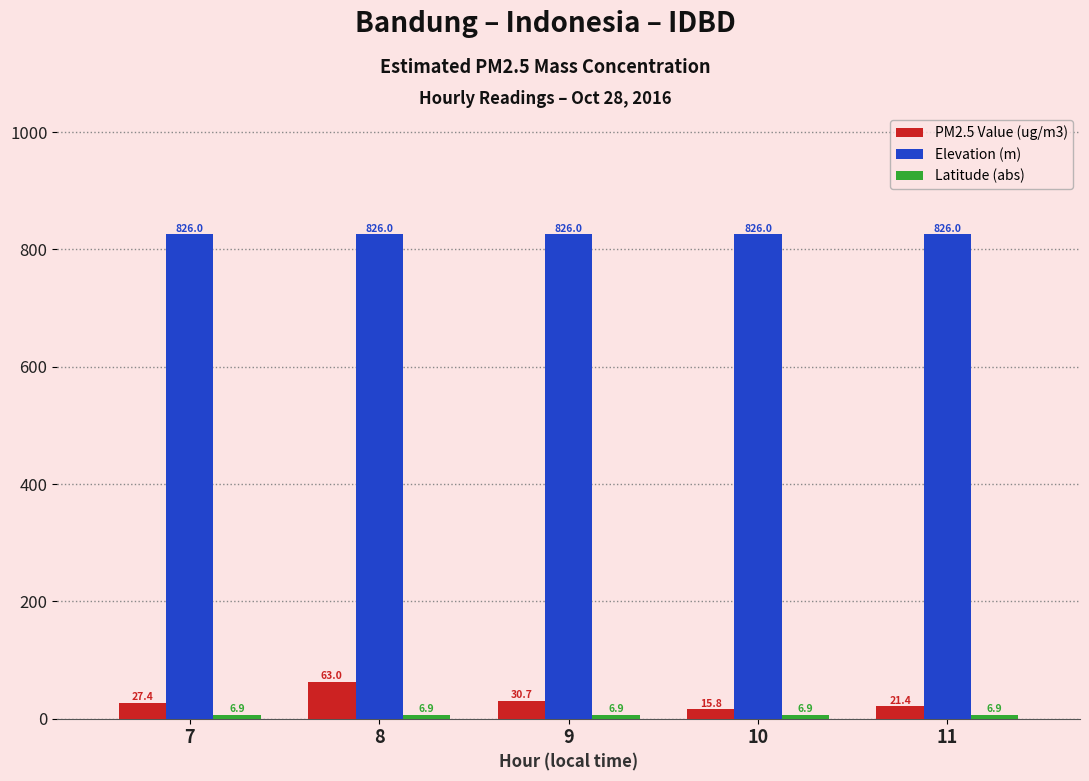

What value does the PM2.5 Value (ug/m3) series have at 10?

15.8